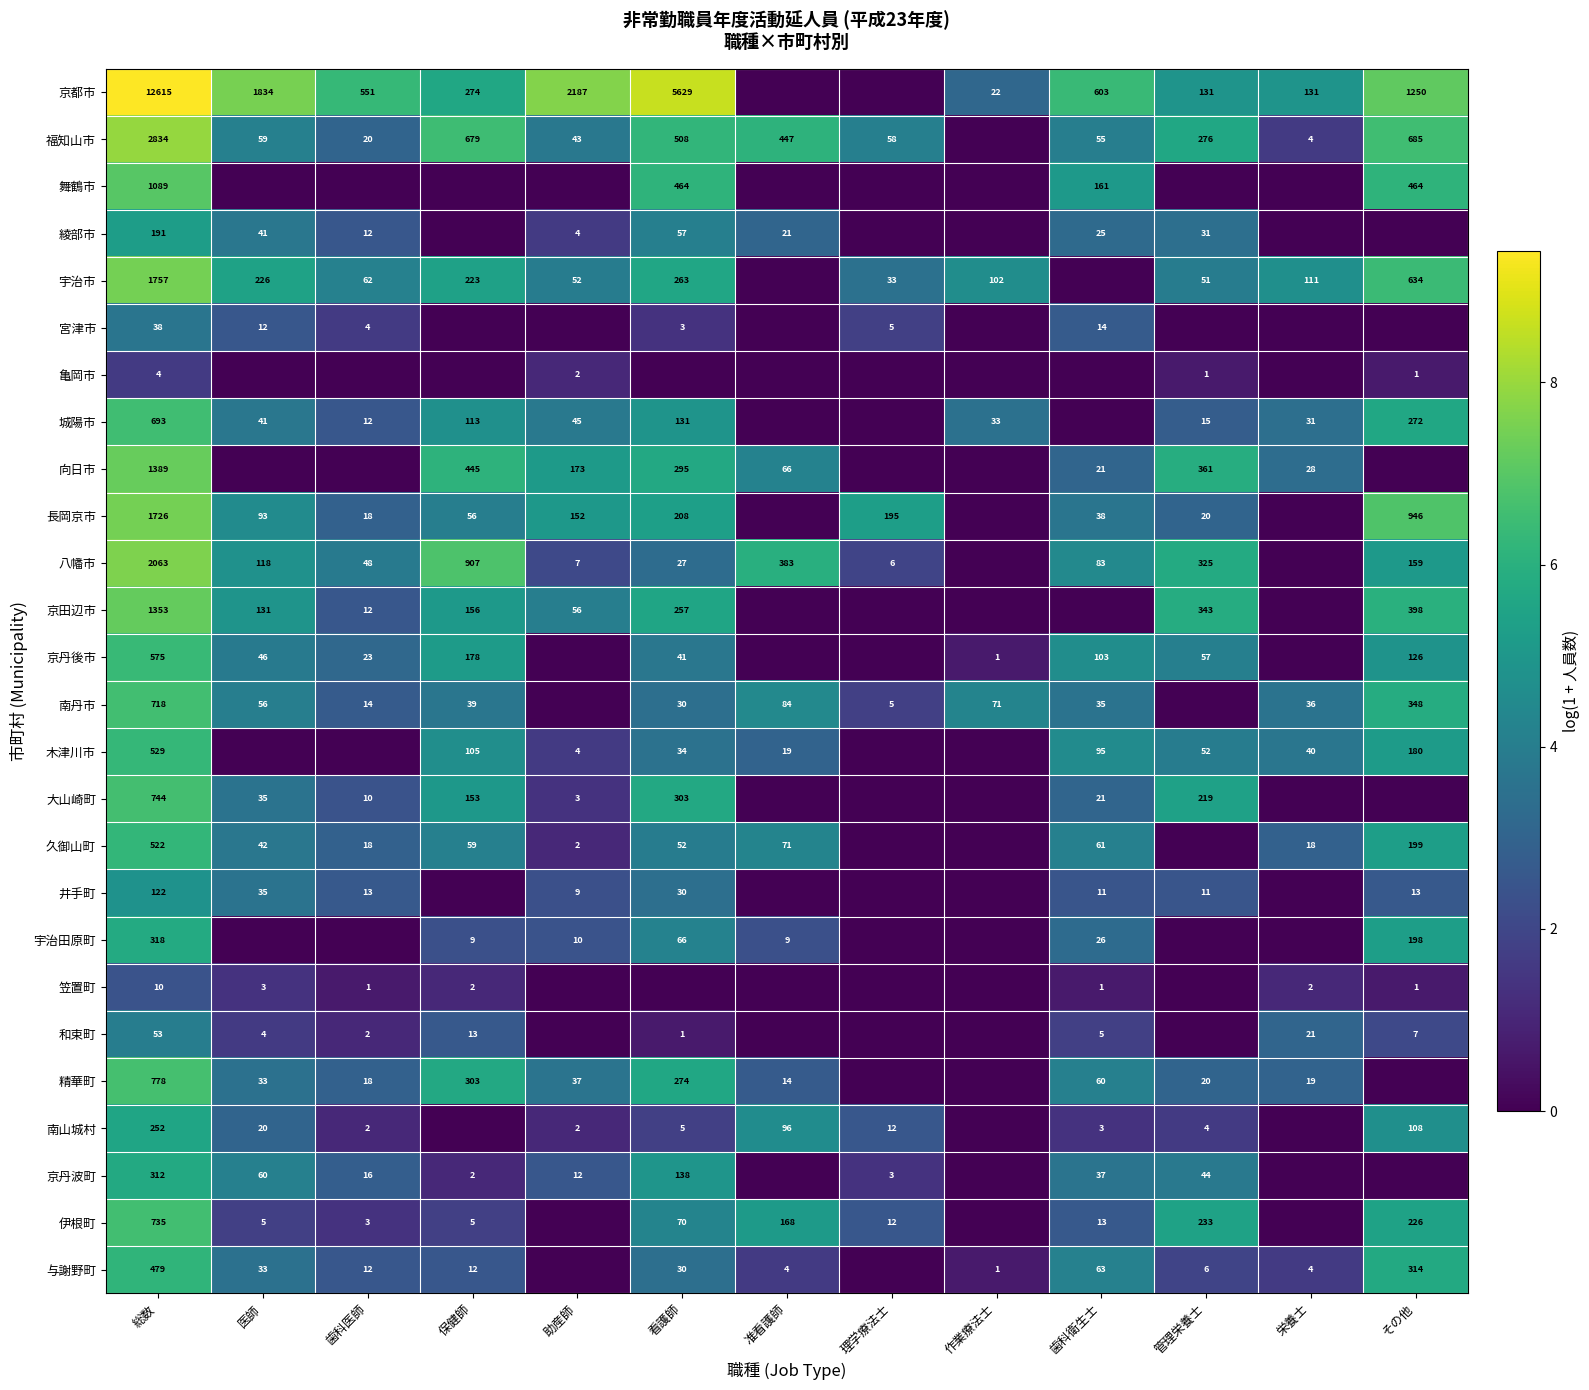

What is the spread (max minus min) of values at 総数?

12611